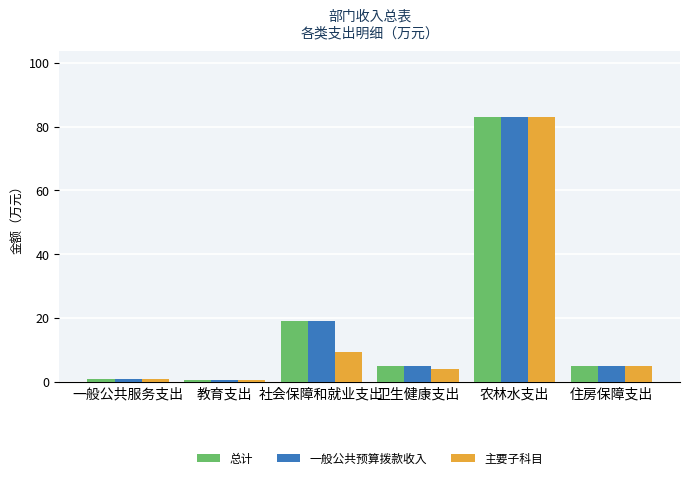

The 一般公共预算拨款收入 series shows 5.1 at 住房保障支出. True or false?

True